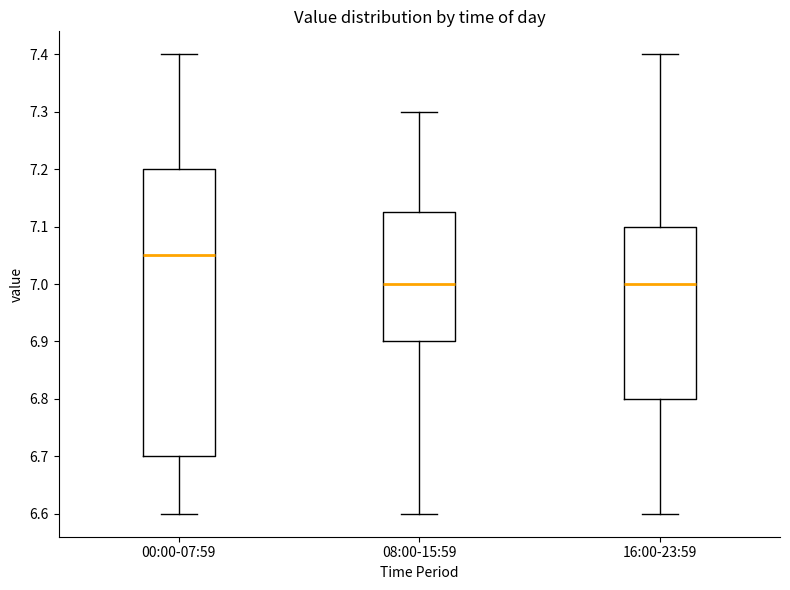

Which box is the tallest, from its lower edge to its upper edge?

00:00-07:59